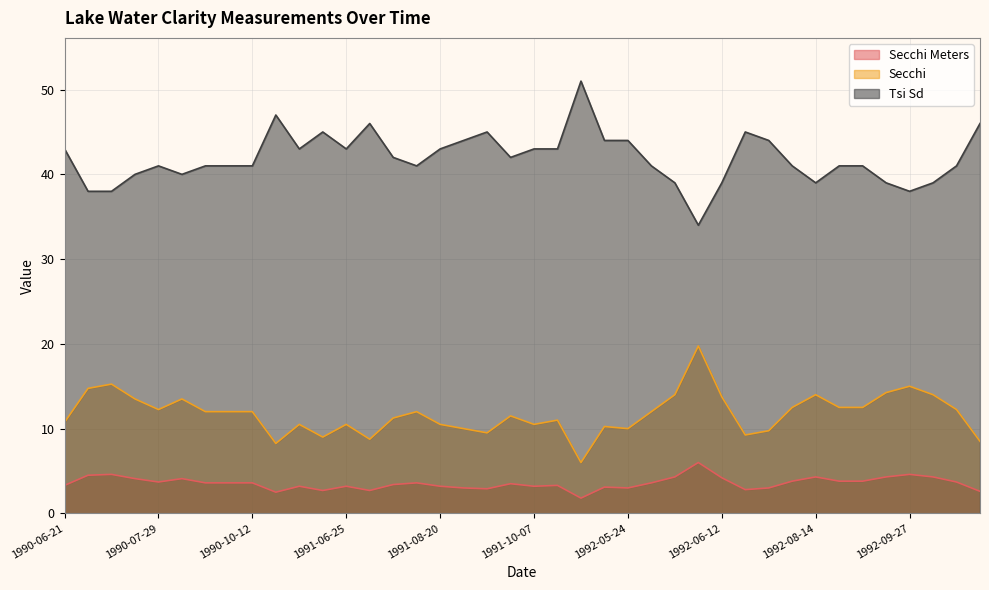

Where is Secchi nearest to the value 12?

1990-08-10